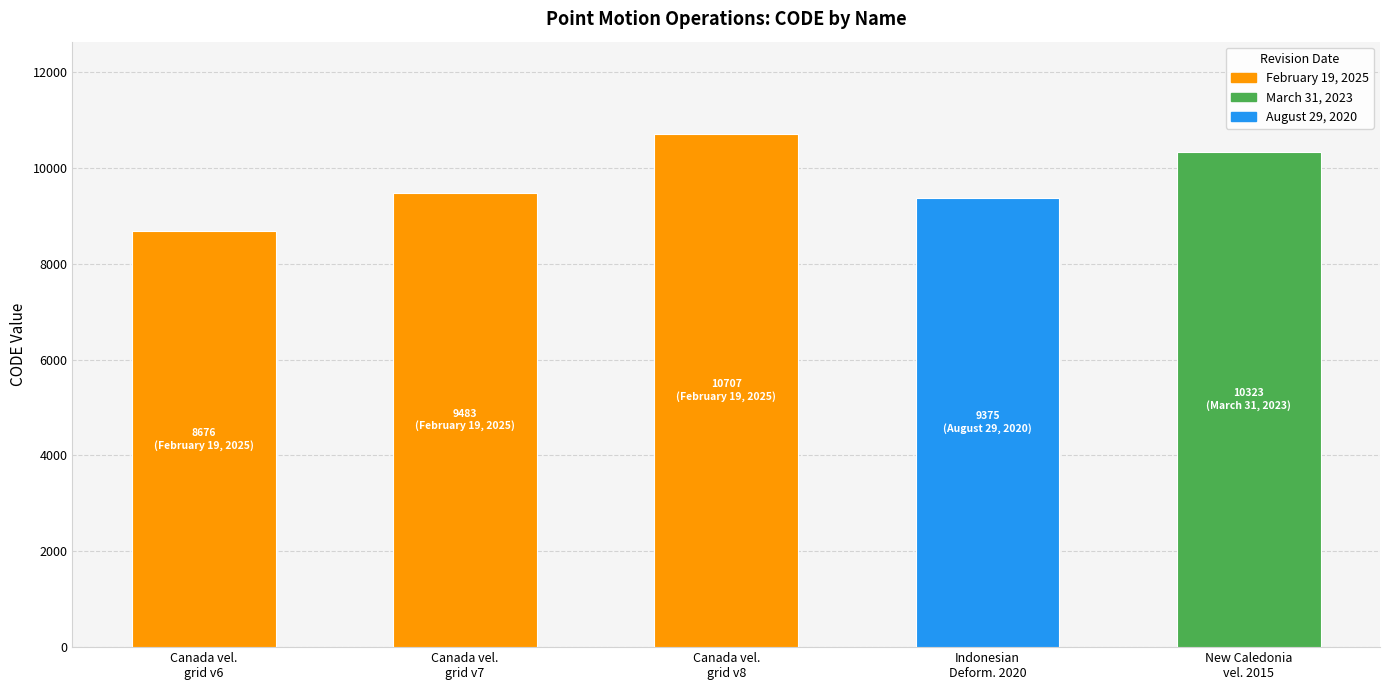

What is the difference between the maximum and minimum values?

2031